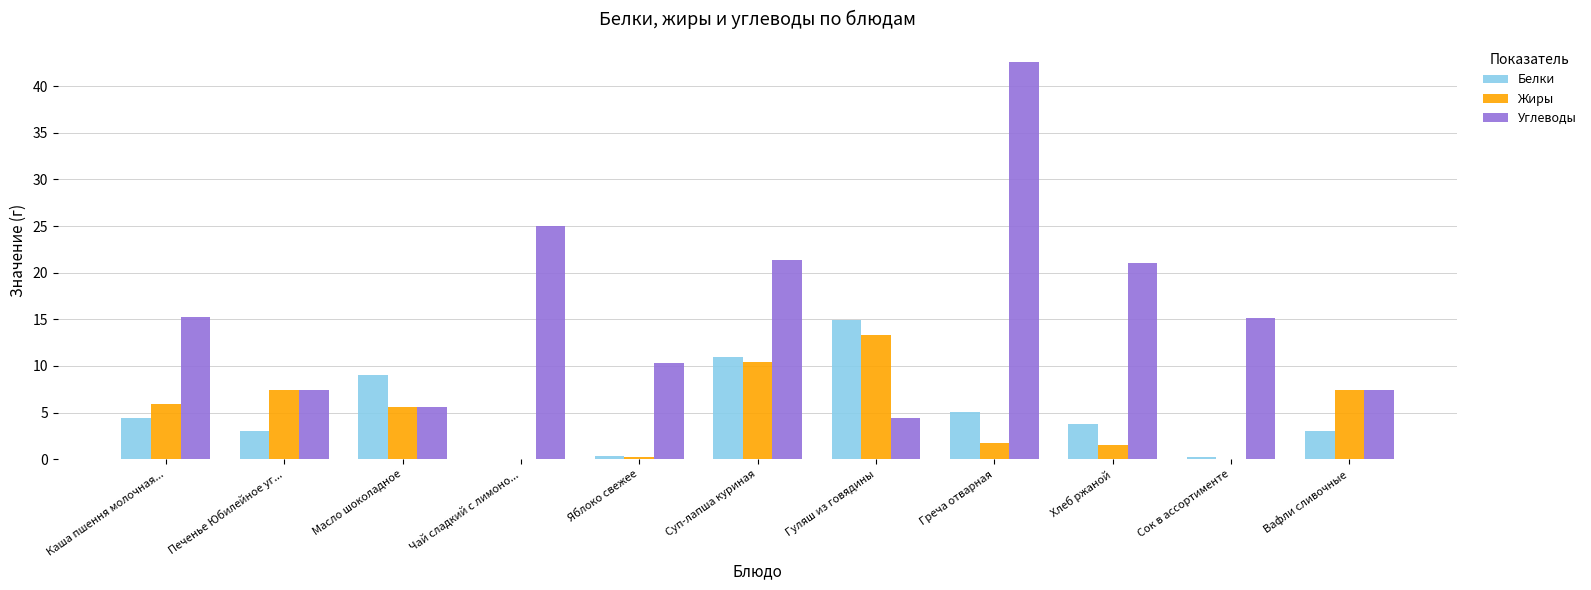

The Белки series shows 15.0 at Гуляш из говядины. True or false?

True